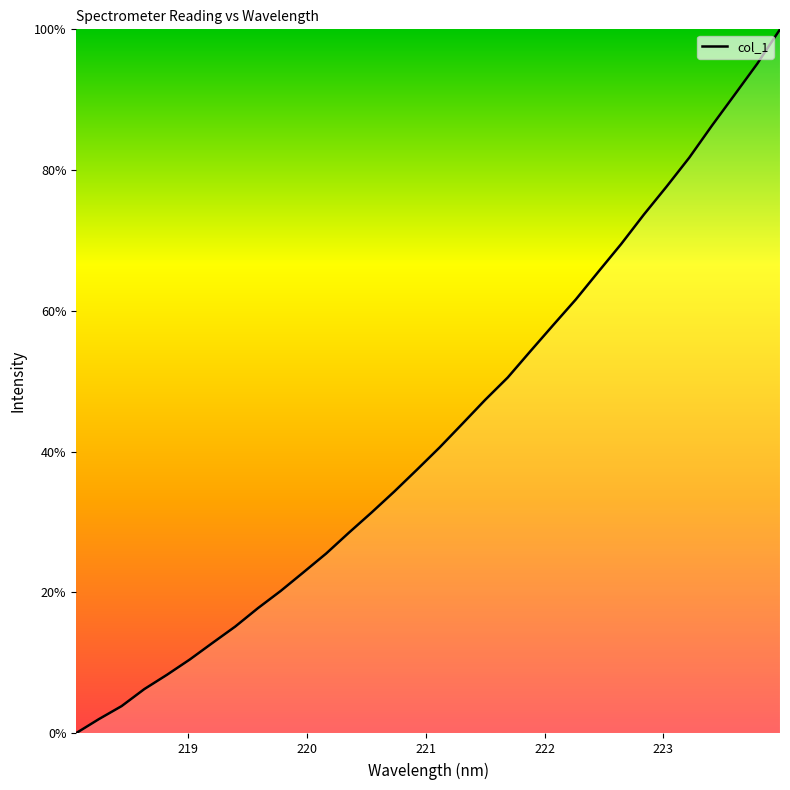

What is the greatest value displayed?

100.0